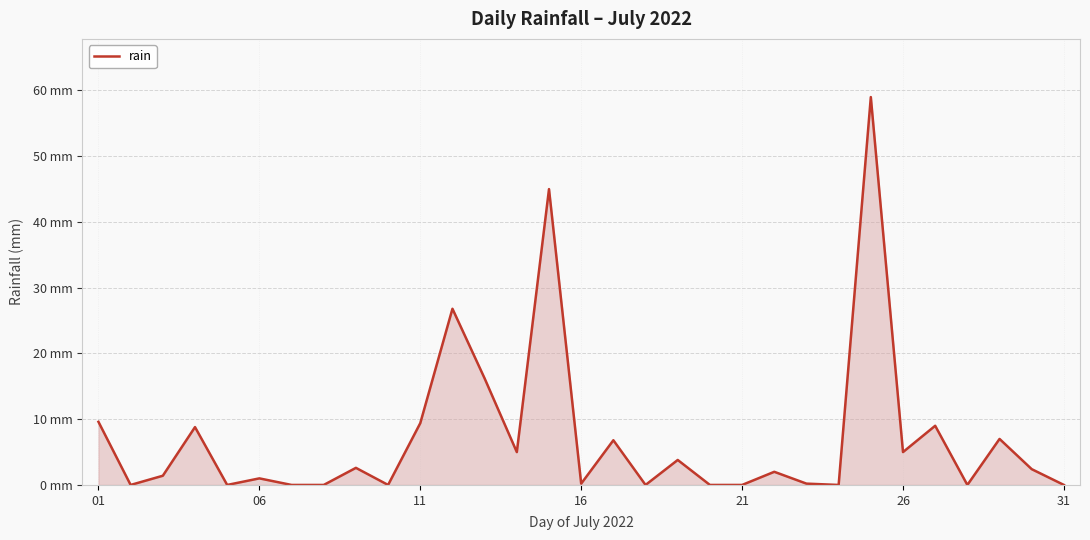

Is this an area chart (filled region under the line)?

Yes